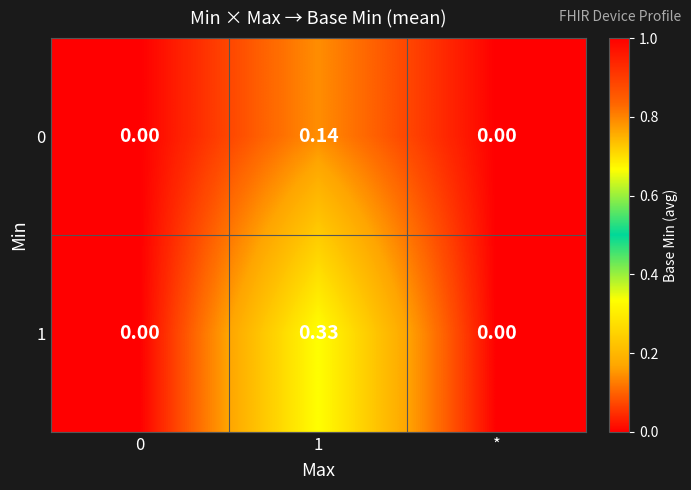

What is the spread (max minus min) of values at 1?

0.2